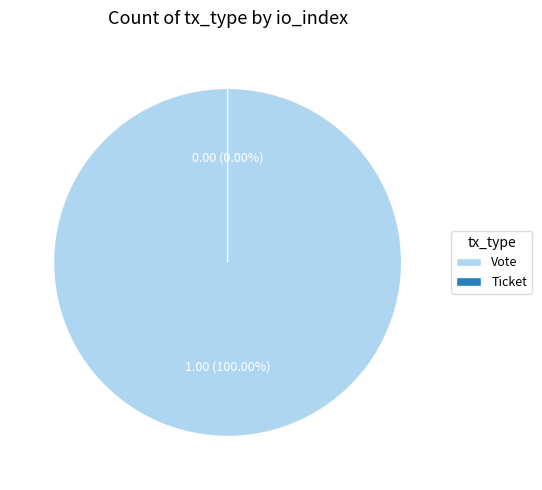

To the nearest percent, what is the difference between the largest and smallest slice percentages?

100%